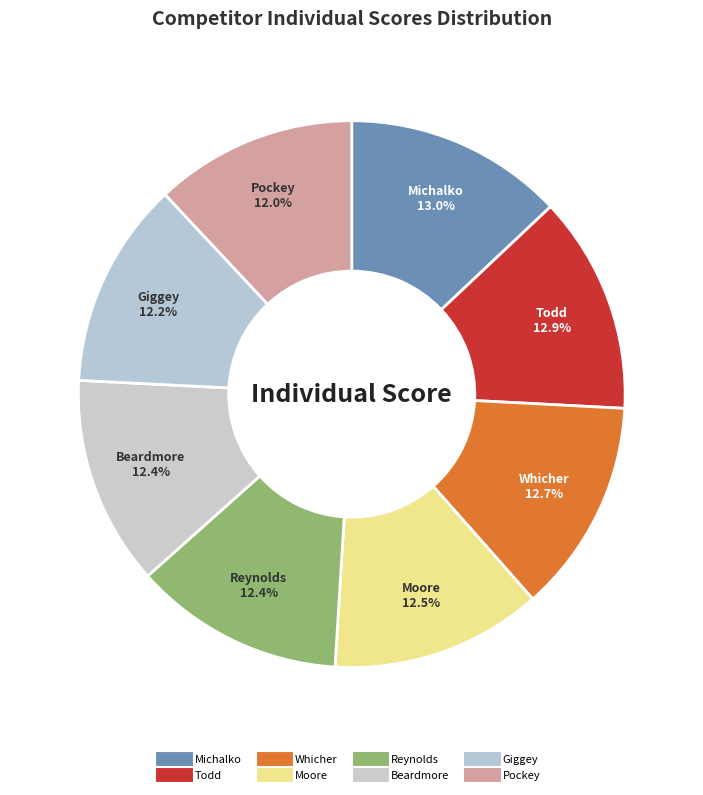

Rank the categories by value from highest to lowest.

Michalko, Todd, Whicher, Moore, Reynolds, Beardmore, Giggey, Pockey